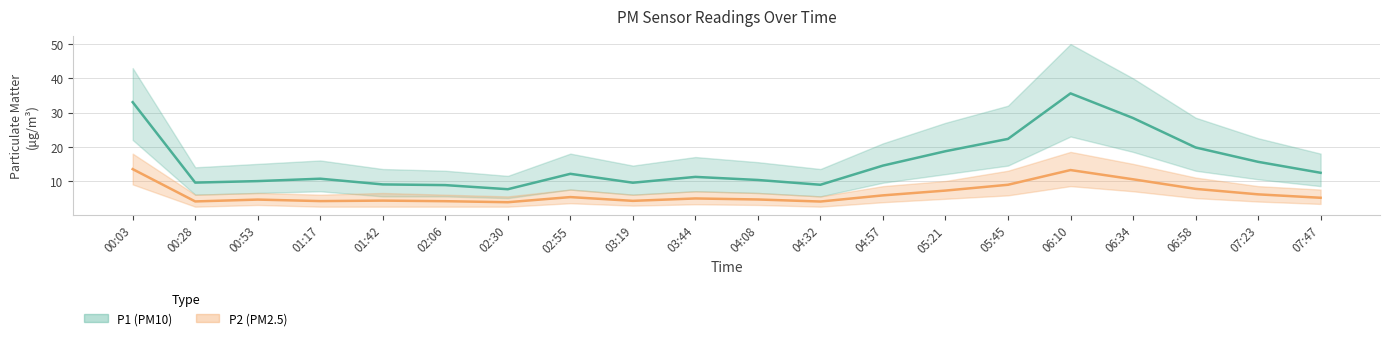

Where does the P1 series first go above 12?

00:03